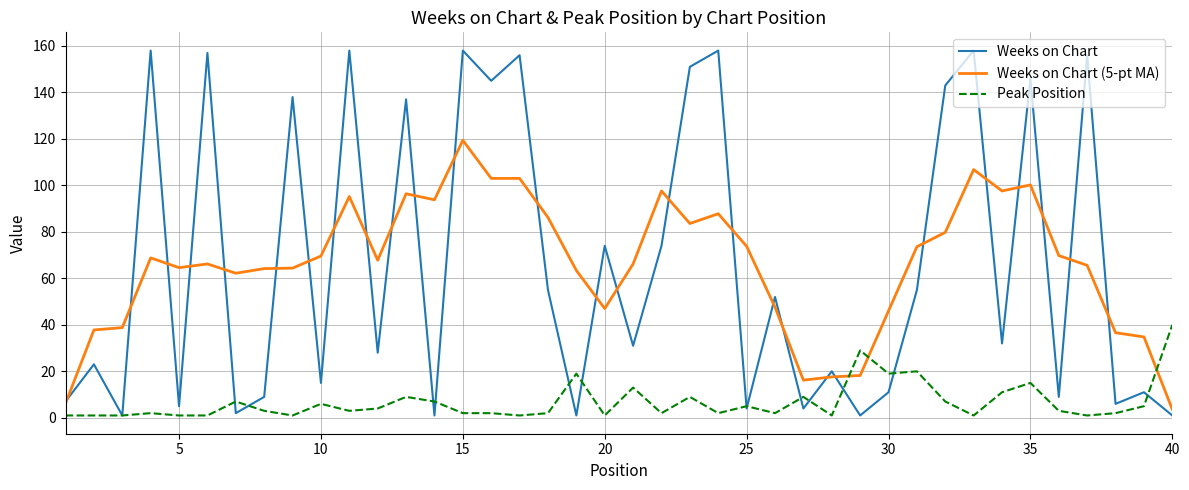

Rank the series by their maximum value, from highest to lowest.

Weeks on Chart, Weeks on Chart (5-pt MA), Peak Position